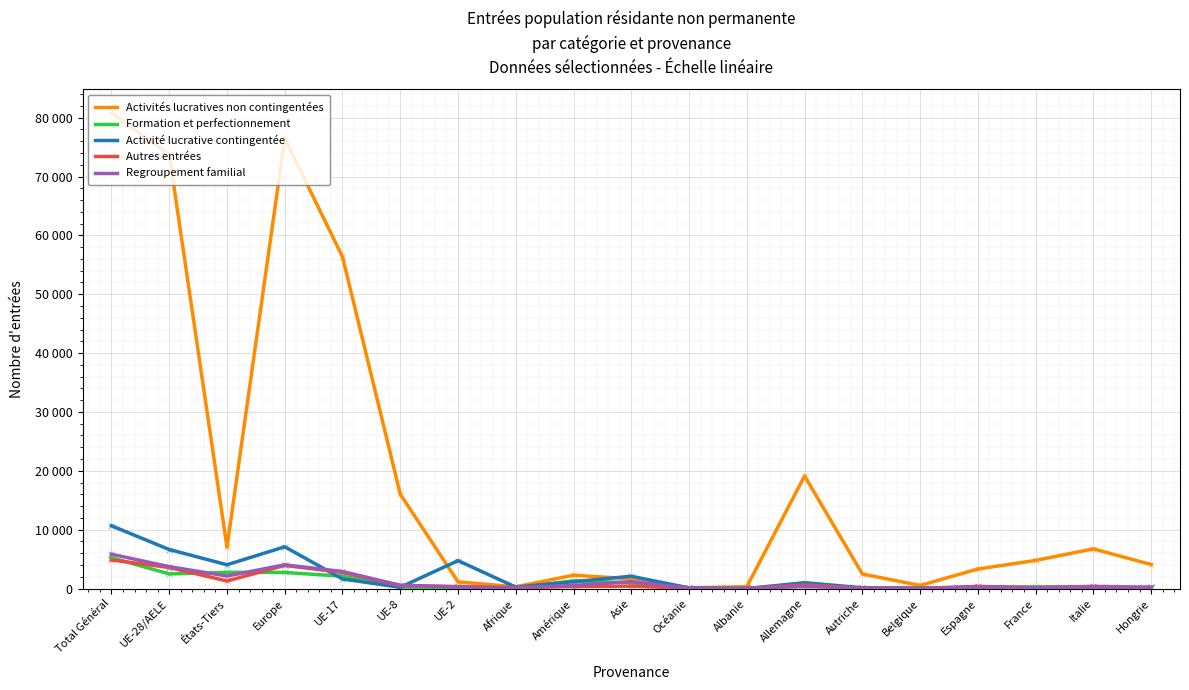

True or false: Formation et perfectionnement and Autres entrées cross at least once.

True